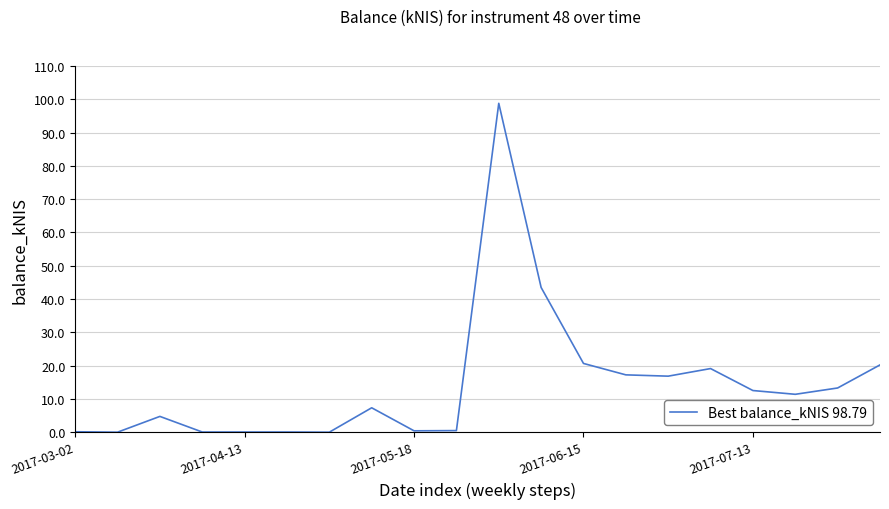

What is the maximum value shown in the chart?

98.8